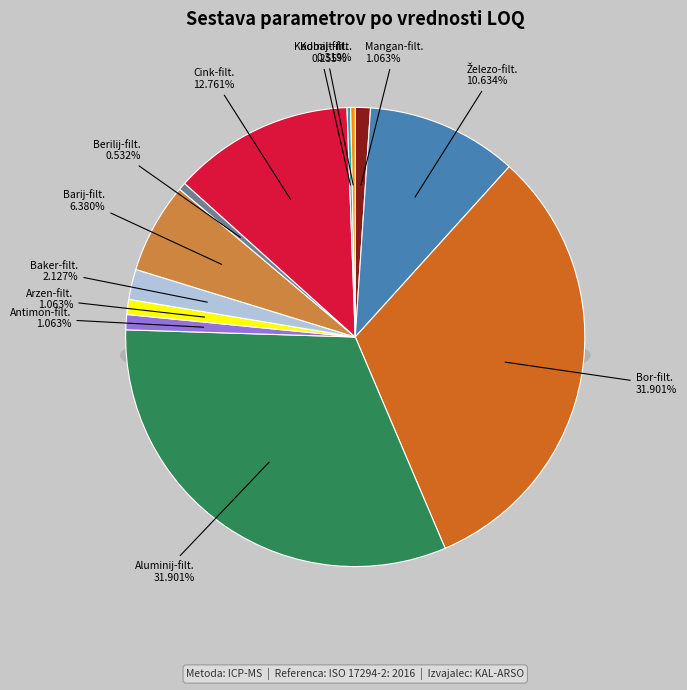

Rank the categories by value from lowest to highest.

Kadmij-filt., Kobalt-filt., Berilij-filt., Mangan-filt., Antimon-filt., Arzen-filt., Baker-filt., Barij-filt., Železo-filt., Cink-filt., Bor-filt., Aluminij-filt.